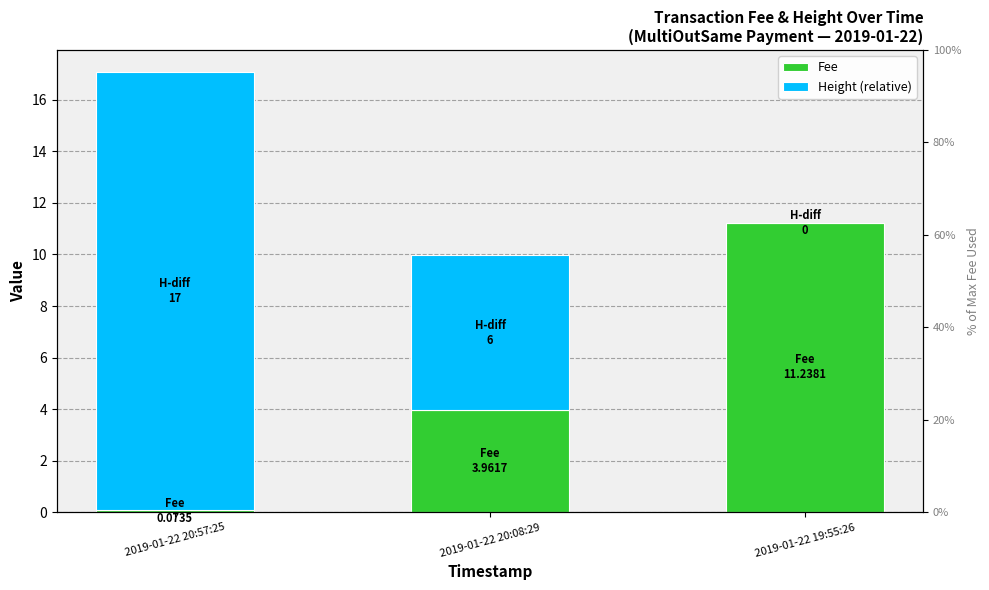

How many groups of bars are there?

3